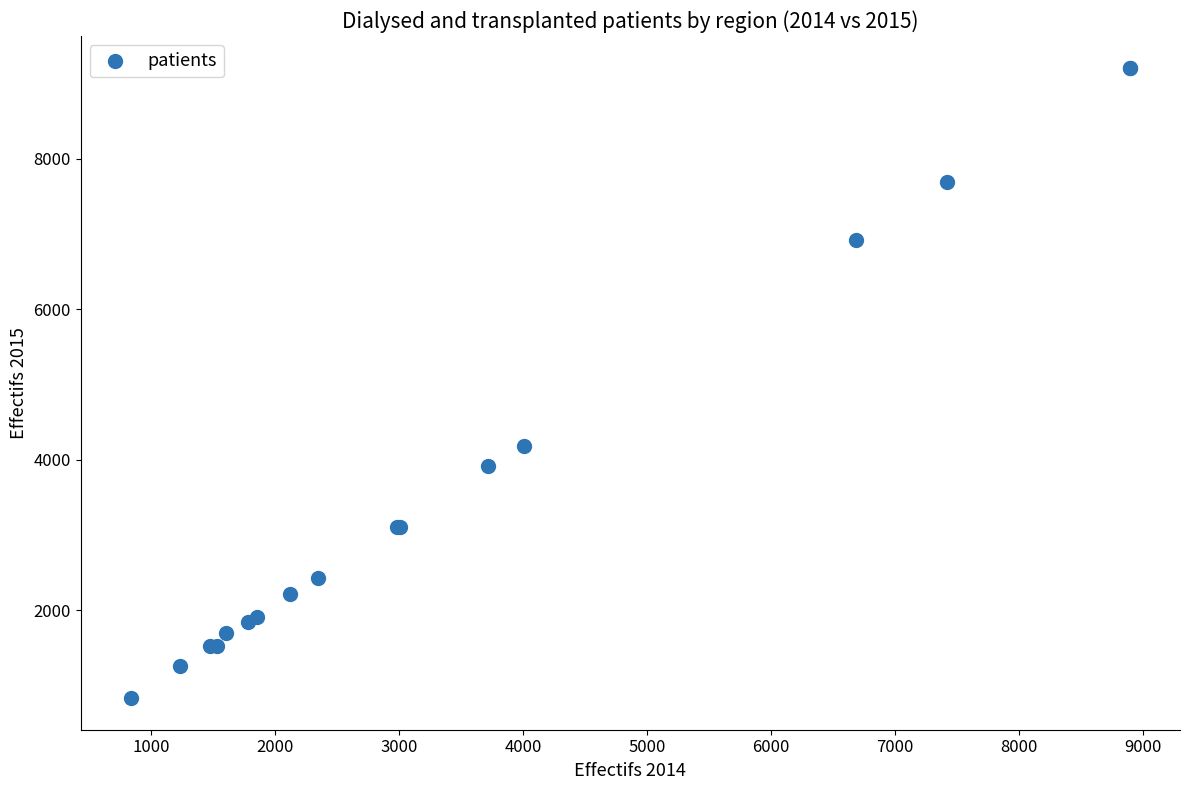

What Y value in the scatter plot is closest to 5020?

4175